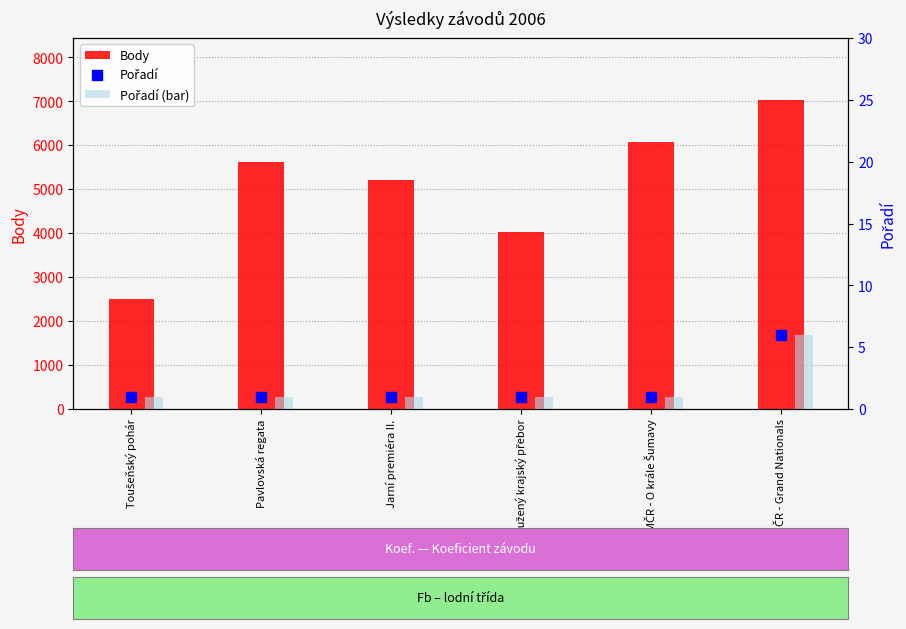

Which series has the largest Y range (max minus min)?

Body